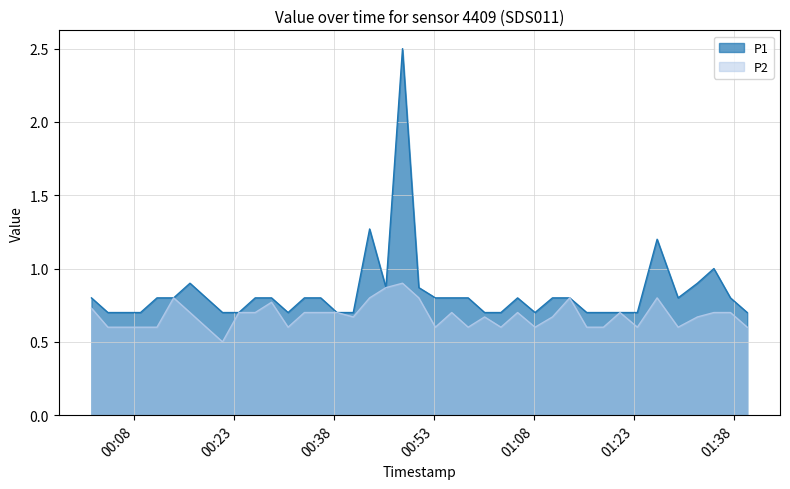

Which series has the largest total across all categories?

P1